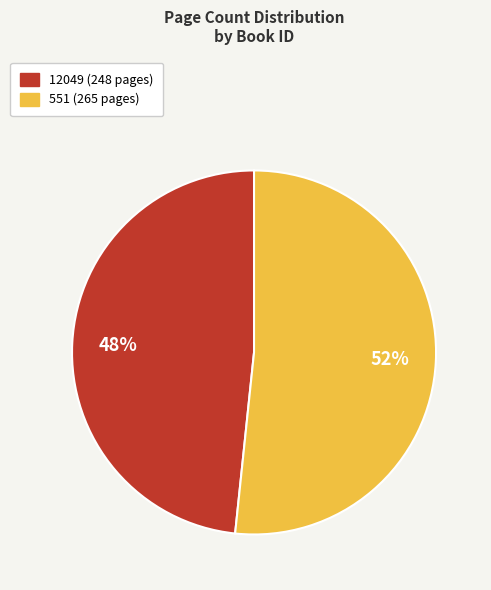

How many slices are in this pie chart?

2